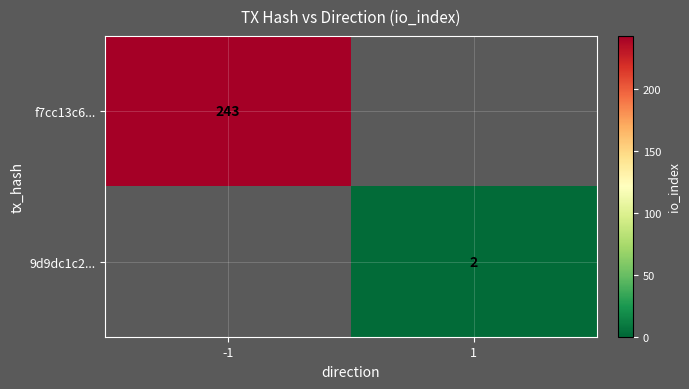

True or false: f7cc13c6... has a value of 243 at -1.

True